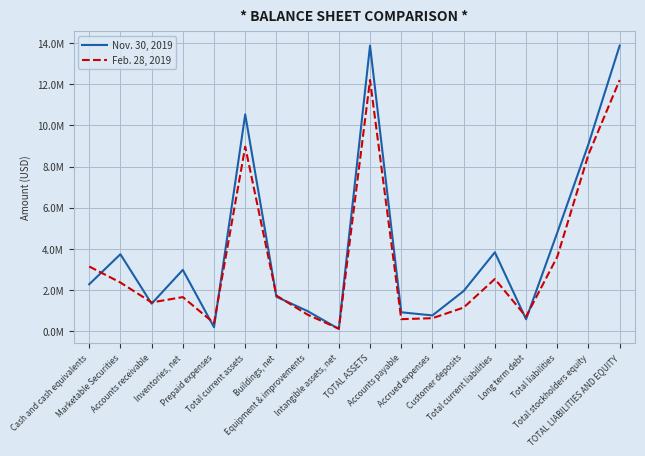

What are all the series names shown in the legend?

Nov. 30, 2019, Feb. 28, 2019